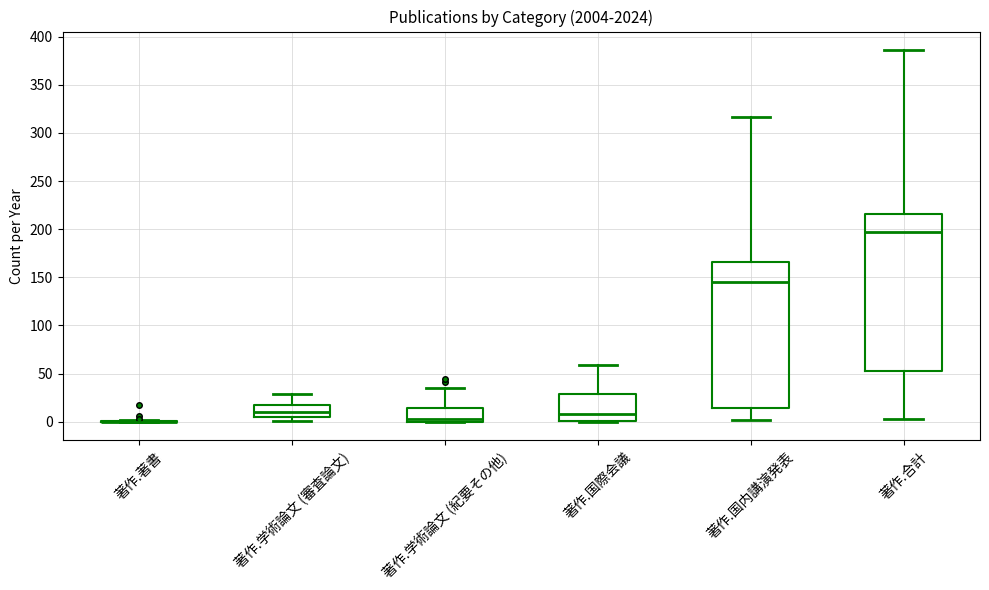

Reading left to right, transcribe this box plot: for each box, give where its median line is, the range the box spans, and where its two whiskers end, as read against the y-axis. The values are not printed on the chart, so give them approximately, as read against the axis.

著作.著書: box collapsed to a line at 0, whiskers 0 to 0
著作.学術論文 (審査論文): median 10, box 5 to 15, whiskers 0 to 30
著作.学術論文 (紀要その他): median 5, box 0 to 15, whiskers 0 to 35
著作.国際会議: median 10, box 0 to 30, whiskers 0 to 60
著作.国内講演発表: median 145, box 15 to 165, whiskers 0 to 315
著作.合計: median 195, box 55 to 215, whiskers 5 to 385